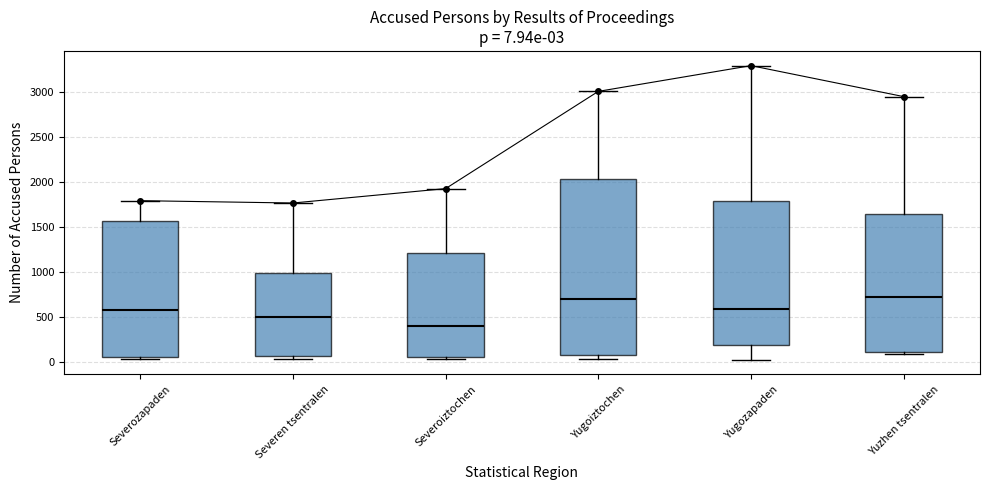

Which box is the tallest, from its lower edge to its upper edge?

Yugoiztochen